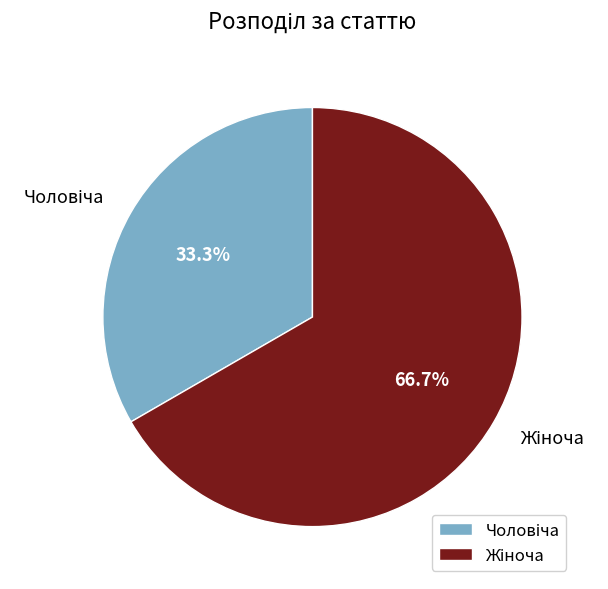

Is there any slice that represents more than half of the pie?

Yes